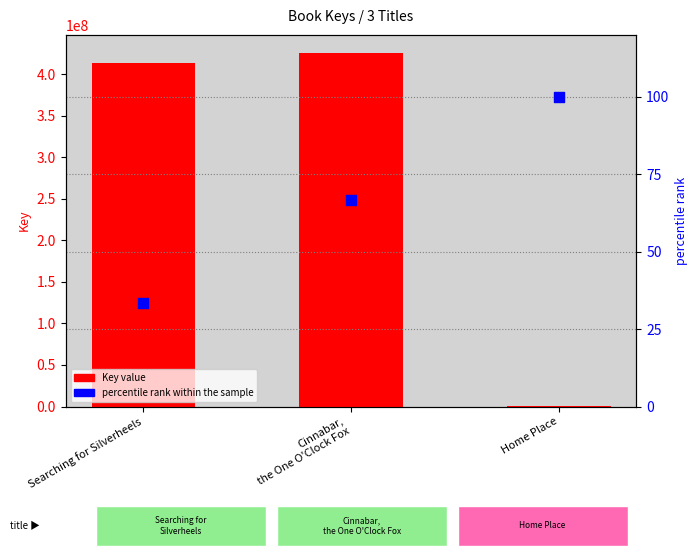

At how many categories does at least one series exceed 101590095?

2